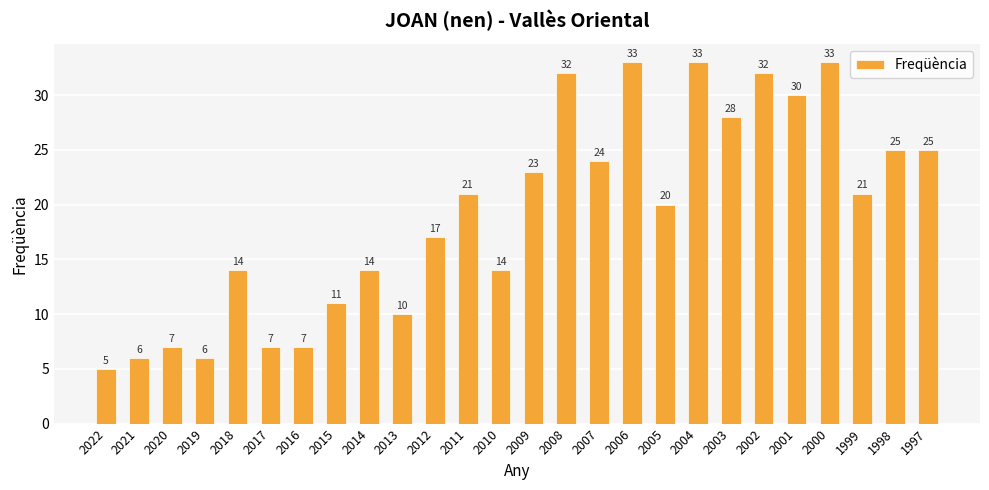

How many data points does each series have?

26